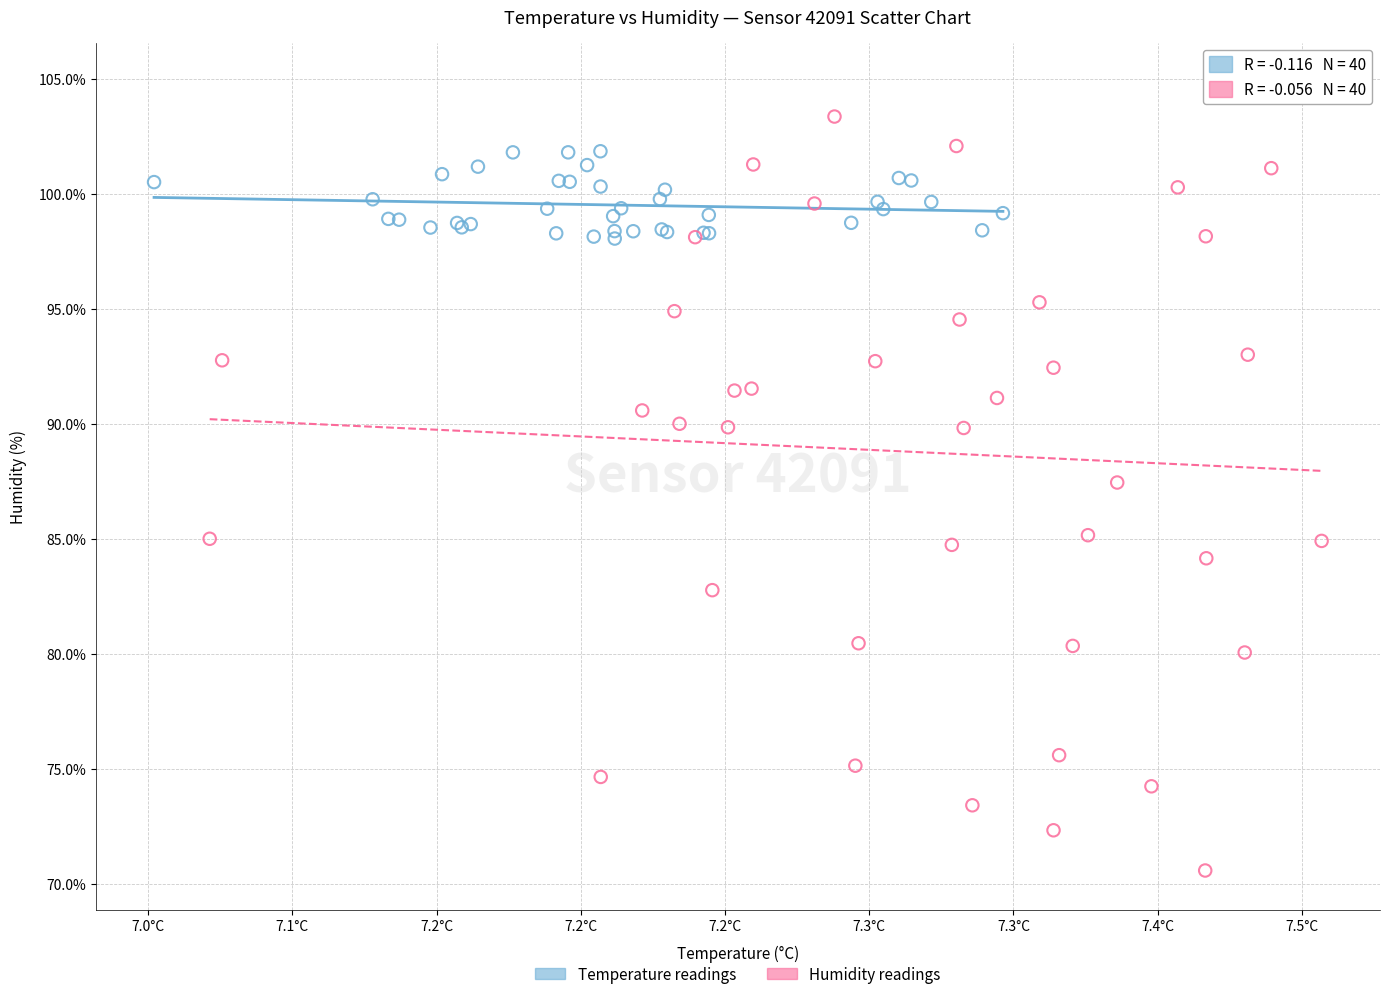

Which series contains the lowest Y value?

Humidity readings